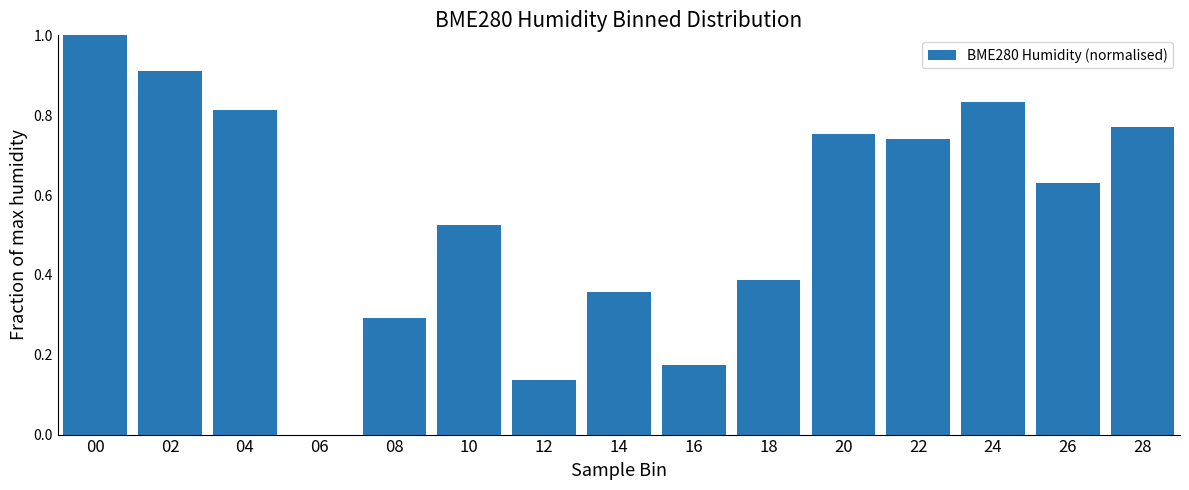

True or false: the data shows 0.0 at 06.

True